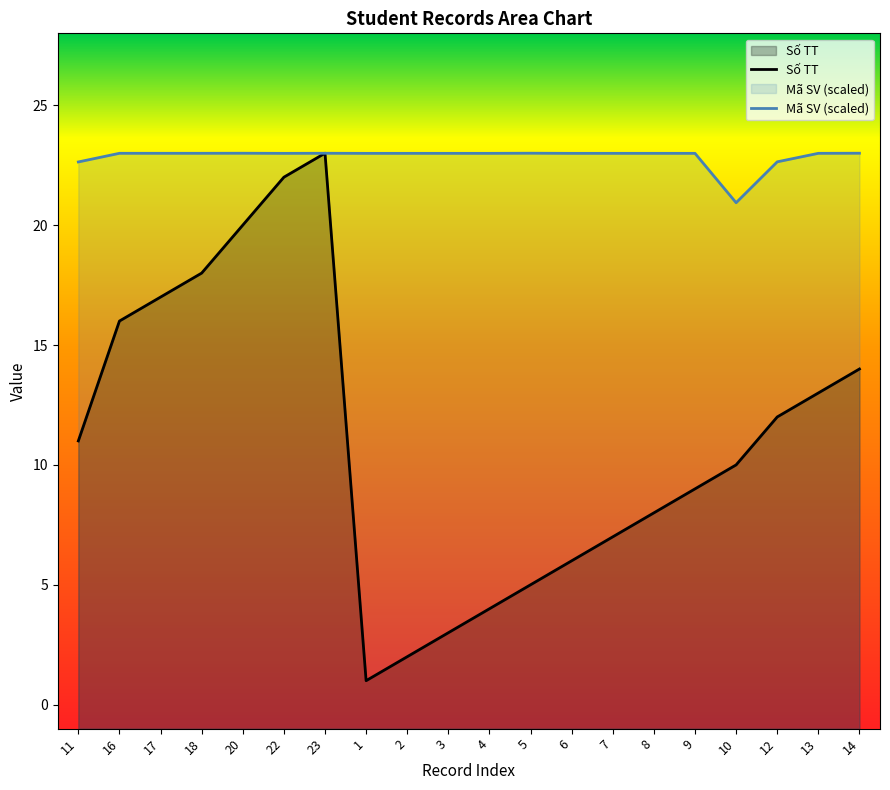

How many categories are shown in the chart?

20